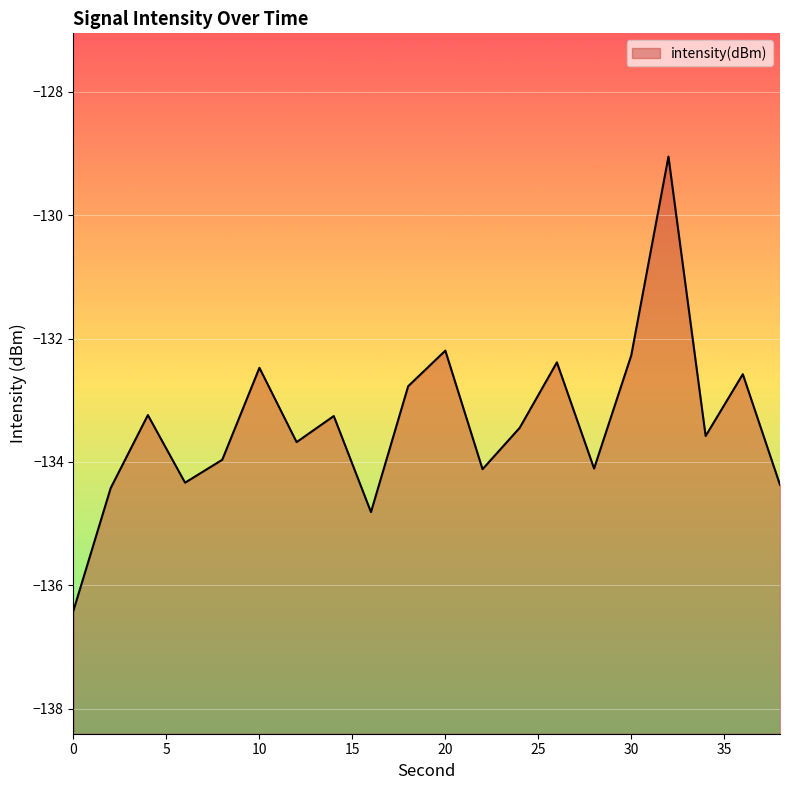

Is it true that the value at 2 is -134.4?

True